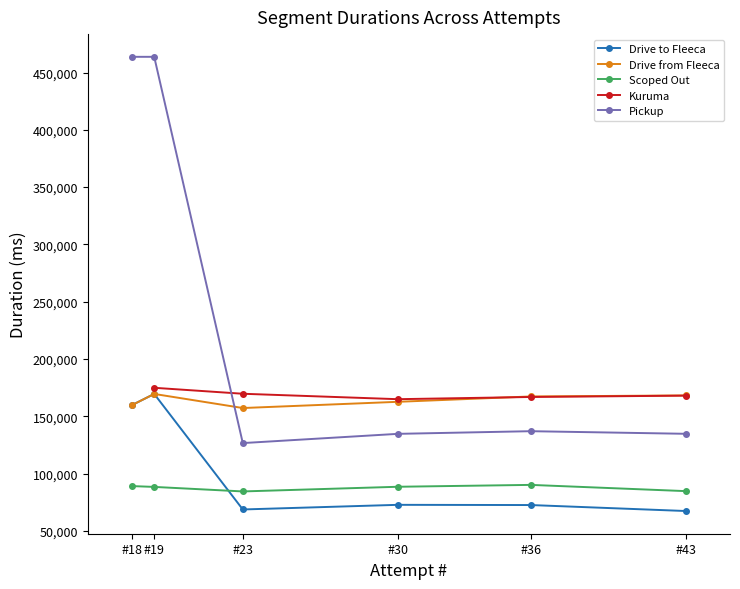

What is the value of the Pickup point at the 6th from the left?

134798